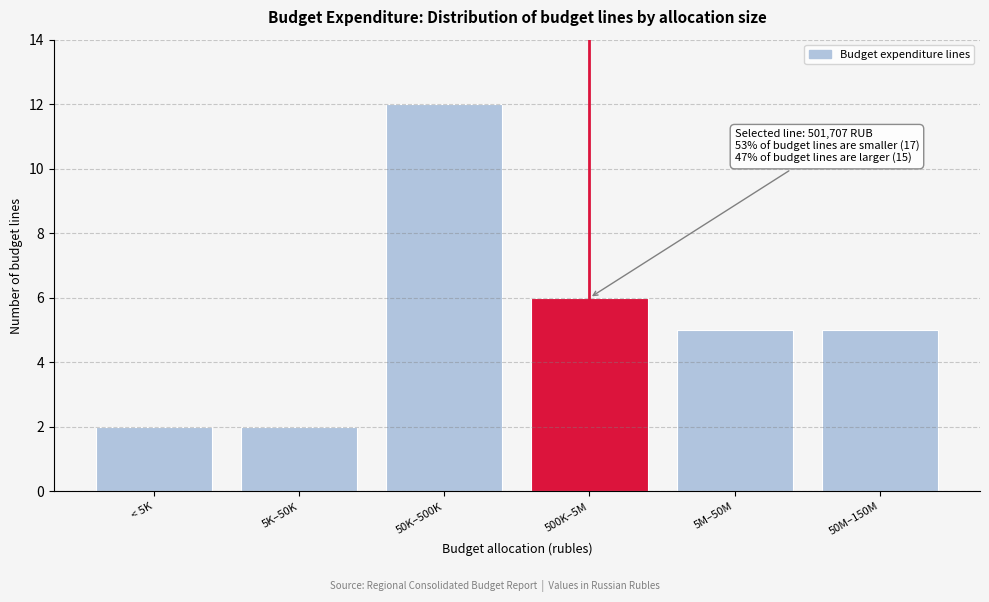

Reading left to right, extract all data points from this chart.

< 5K=2	5K–50K=2	50K–500K=12	500K–5M=6	5M–50M=5	50M–150M=5